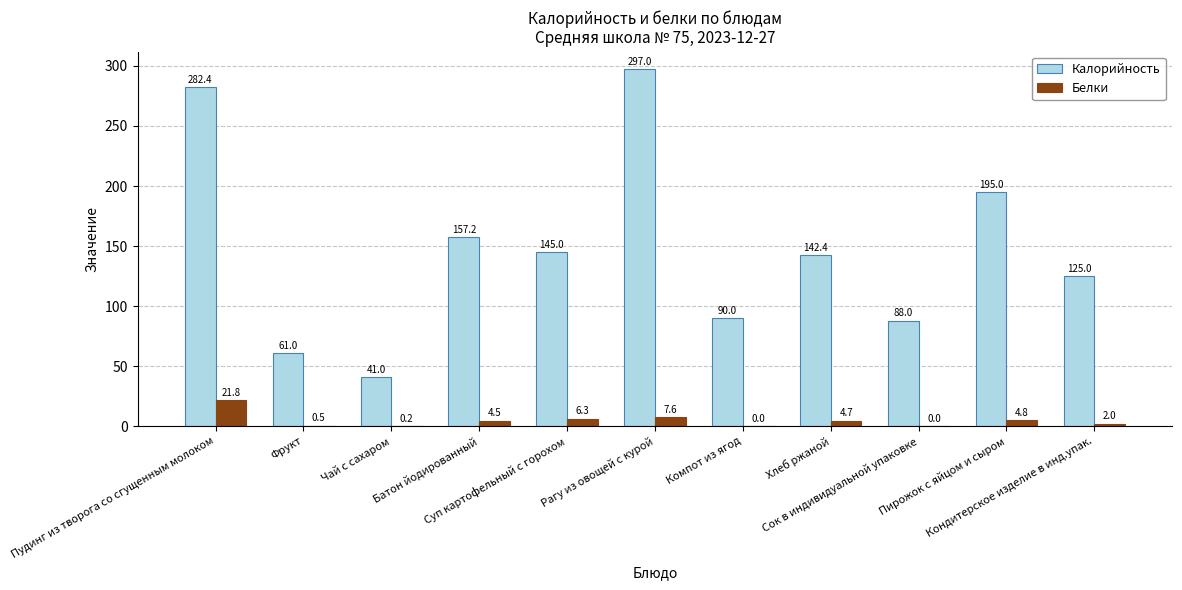

Which series has the largest total across all categories?

Калорийность